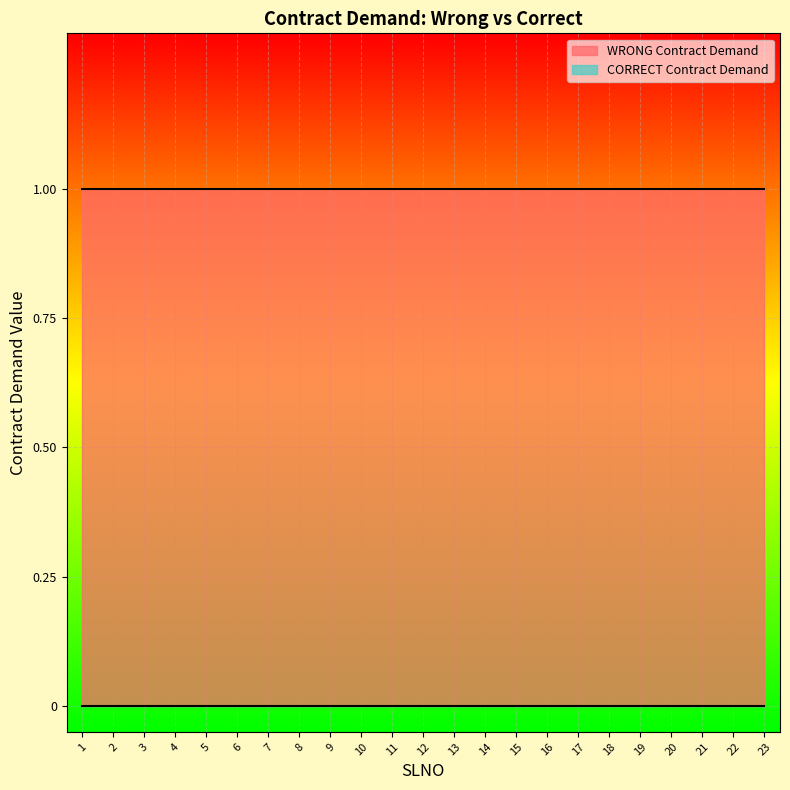

What is the difference between the highest and lowest values at 21?

1